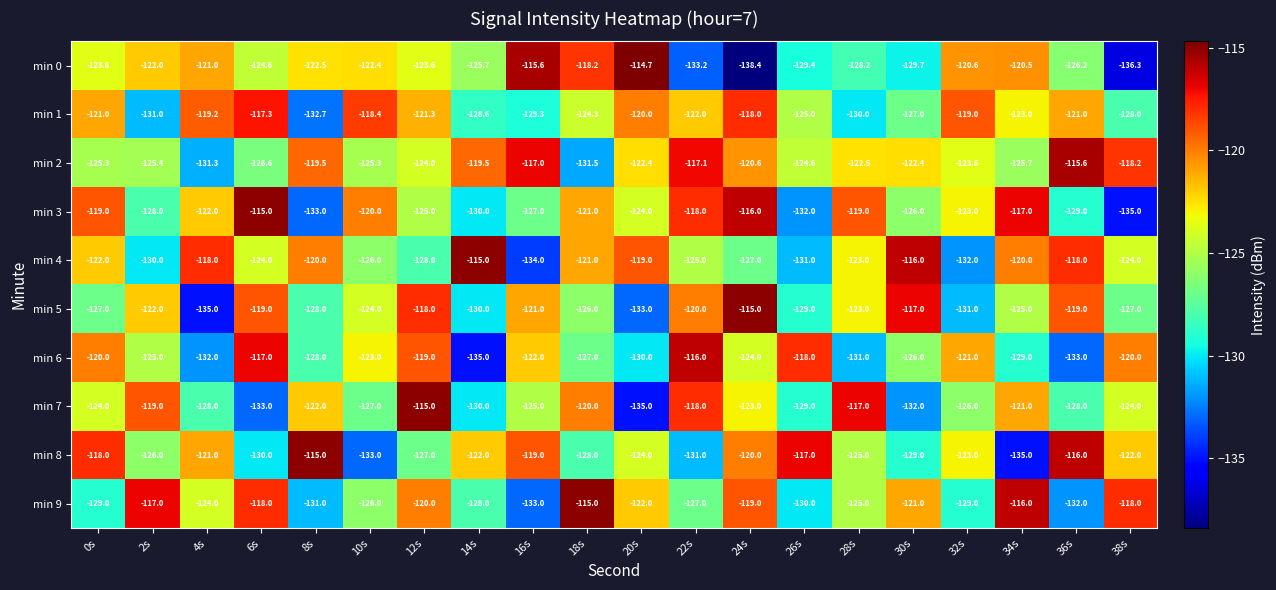

What is the sum of the min 0 values at 32s and 20s?

-235.3